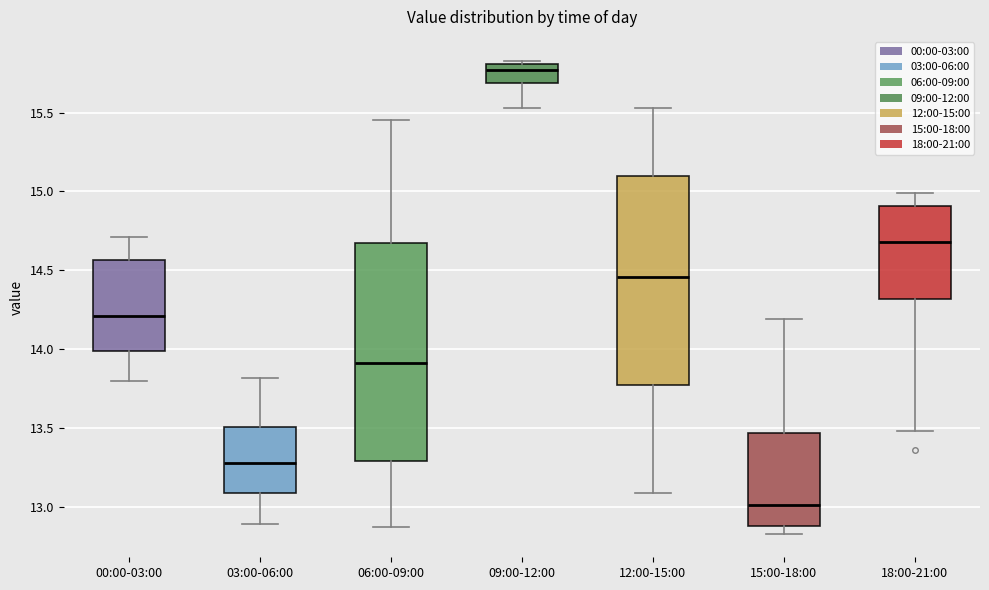

Reading left to right, transcribe this box plot: for each box, give where its median line is, the range the box spans, and where its two whiskers end, as read against the y-axis. The values are not printed on the chart, so give them approximately, as read against the axis.

00:00-03:00: median 14.20, box 14.00 to 14.55, whiskers 13.80 to 14.70
03:00-06:00: median 13.30, box 13.10 to 13.50, whiskers 12.90 to 13.80
06:00-09:00: median 13.90, box 13.30 to 14.65, whiskers 12.85 to 15.45
09:00-12:00: median 15.75, box 15.70 to 15.80, whiskers 15.55 to 15.85
12:00-15:00: median 14.45, box 13.75 to 15.10, whiskers 13.10 to 15.55
15:00-18:00: median 13.00, box 12.90 to 13.45, whiskers 12.85 to 14.20
18:00-21:00: median 14.70, box 14.30 to 14.90, whiskers 13.50 to 15.00